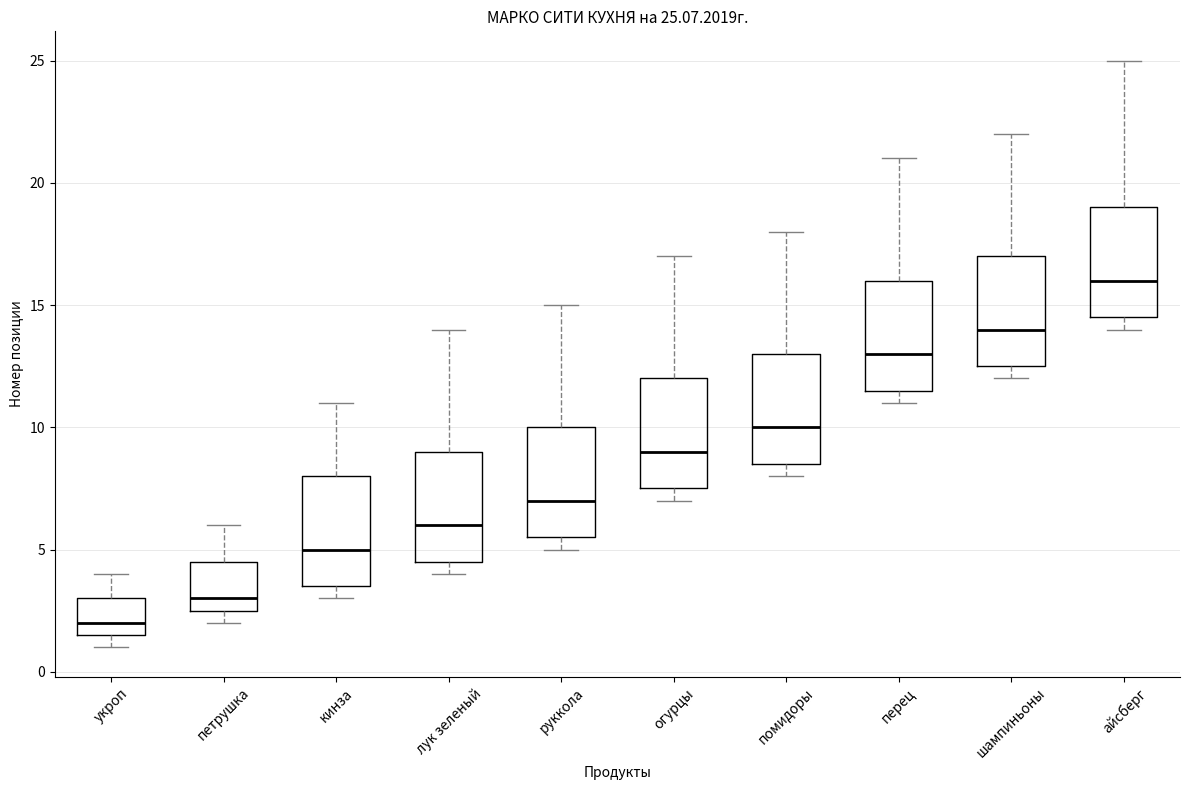

Which box has the highest median line?

айсберг